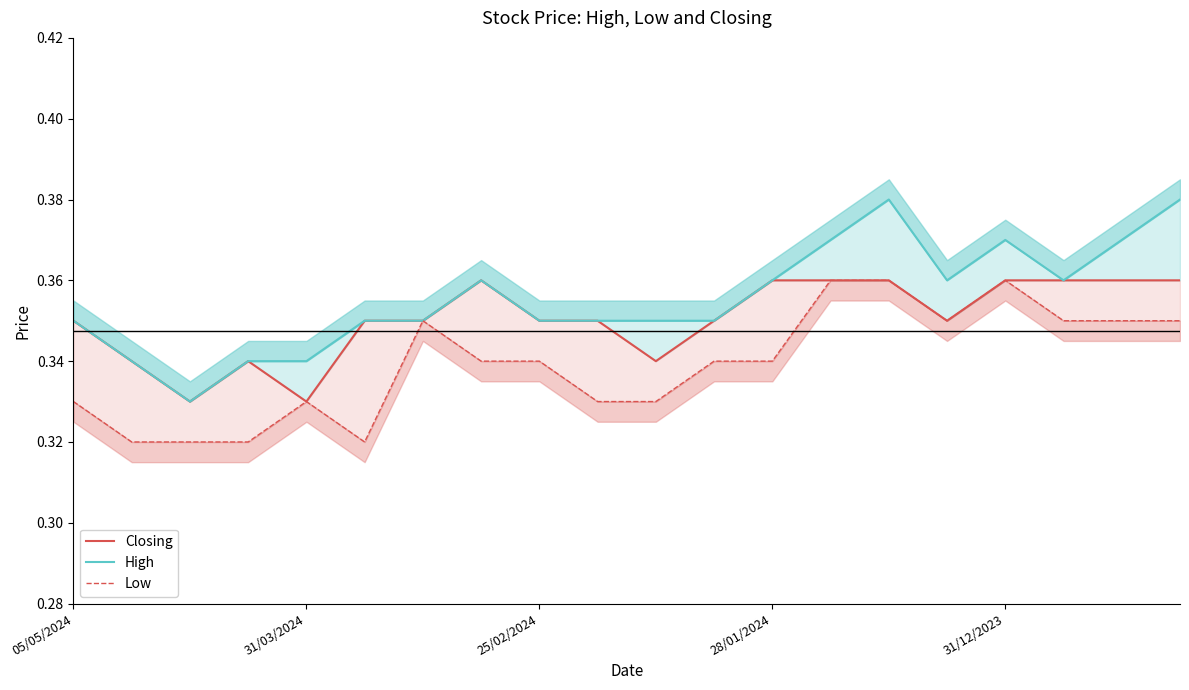

Does the chart display data point markers on the line(s)?

No